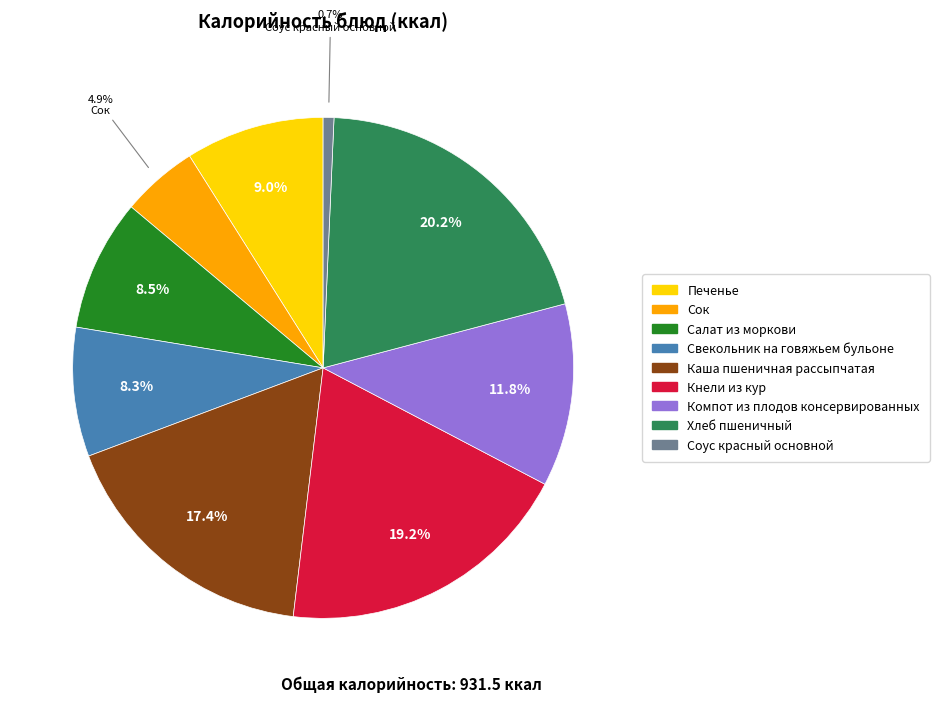

Count the number of slices in the pie.

9